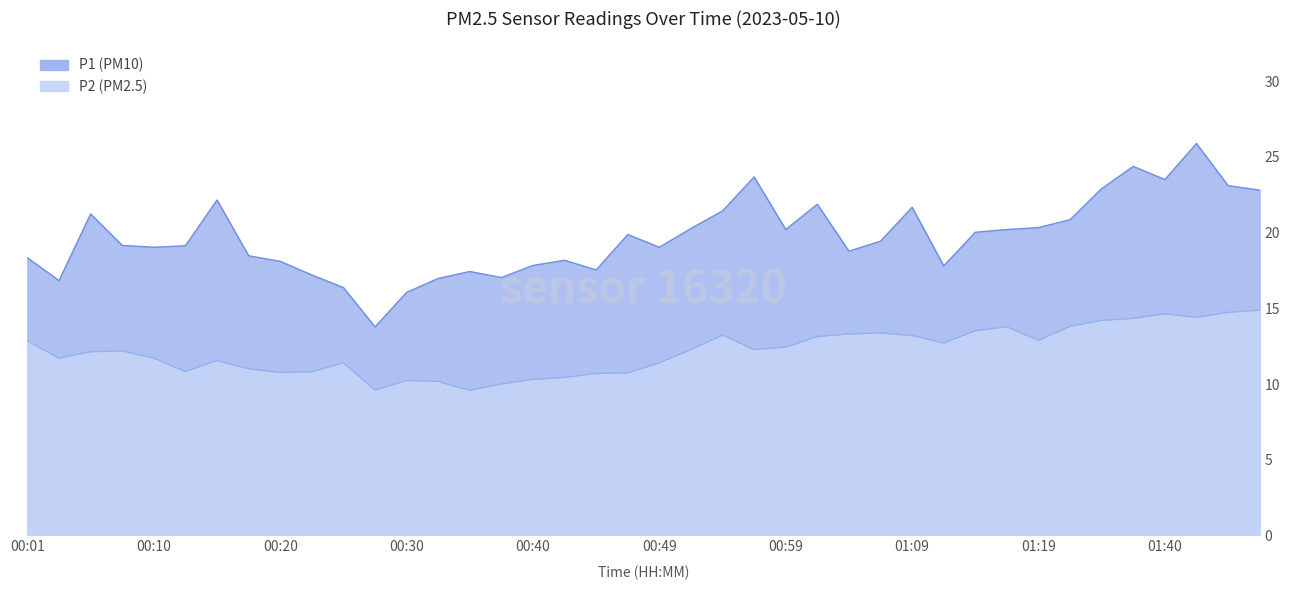

What is the value of the P1 point at the 23rd from the left?

21.4